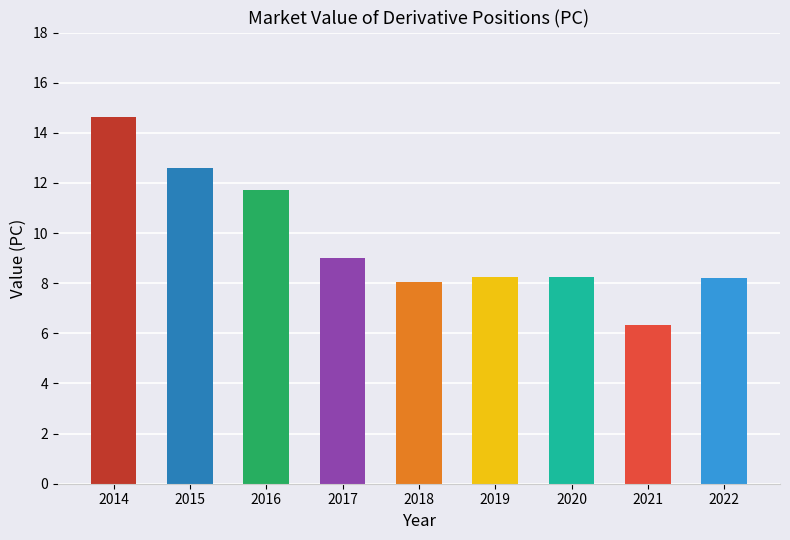

Reading left to right, extract all data points from this chart.

14.6	12.6	11.7	9.0	8.1	8.2	8.2	6.3	8.2